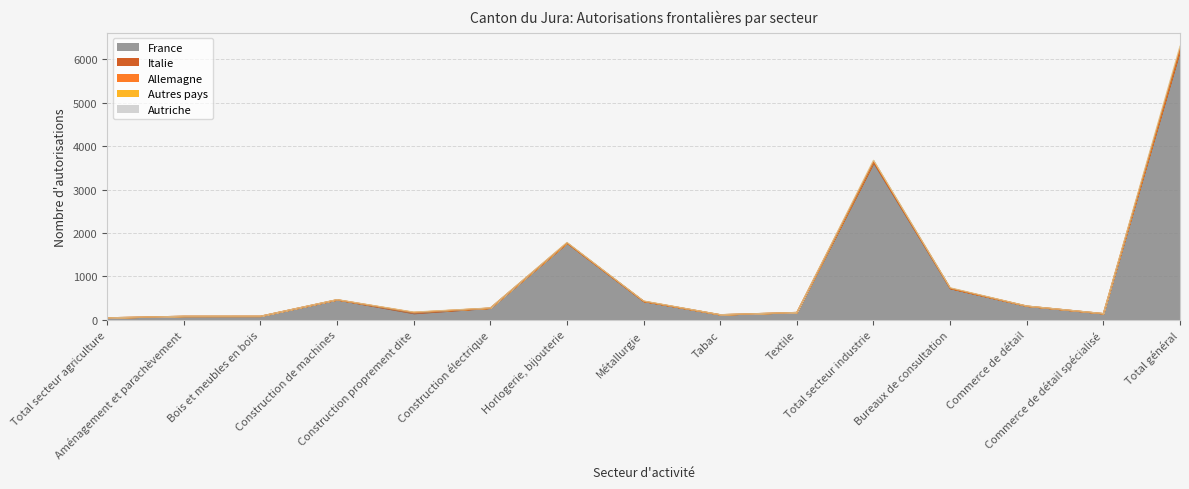

At which category does France reach its first local valley?

Construction proprement dite